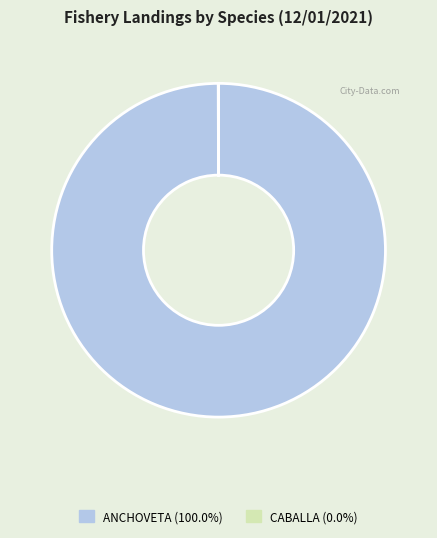

Does any single category account for the majority?

Yes